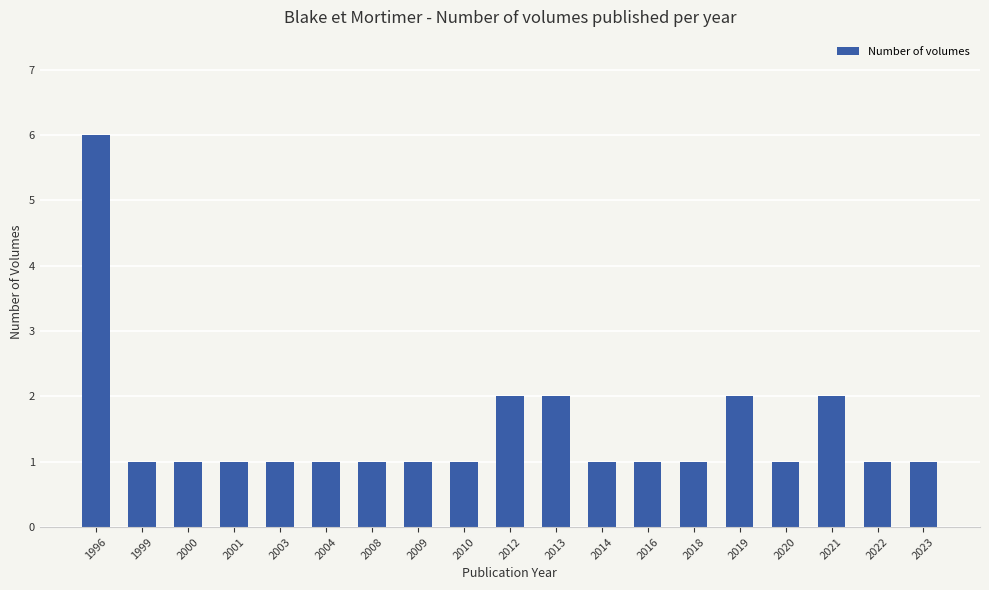

Reading left to right, transcribe all the data shown in this chart.

6	1	1	1	1	1	1	1	1	2	2	1	1	1	2	1	2	1	1